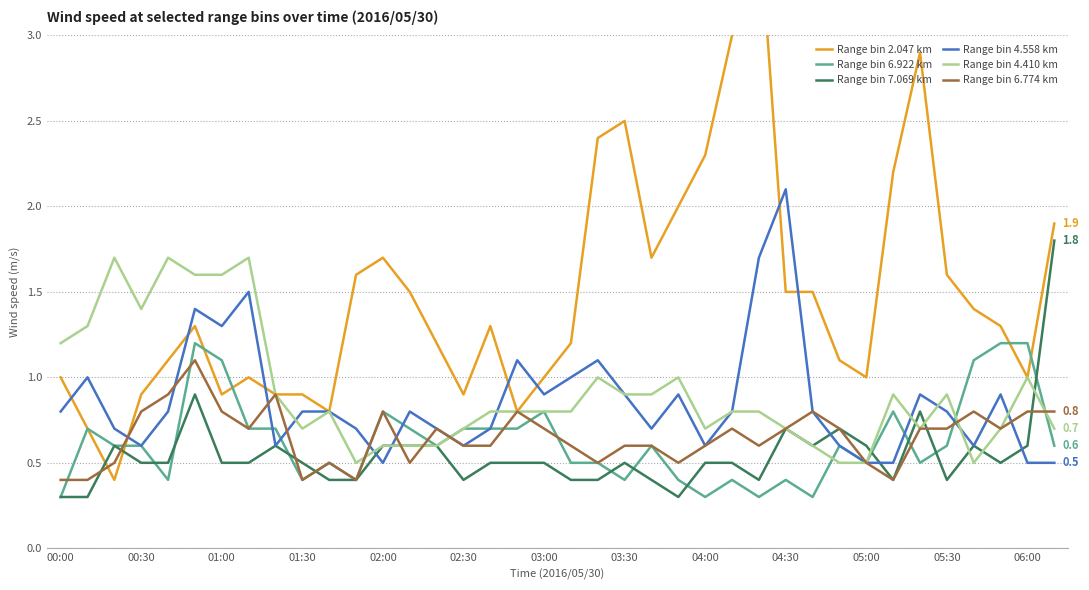

What is the highest value of the Range bin 7.069 km series?

1.8